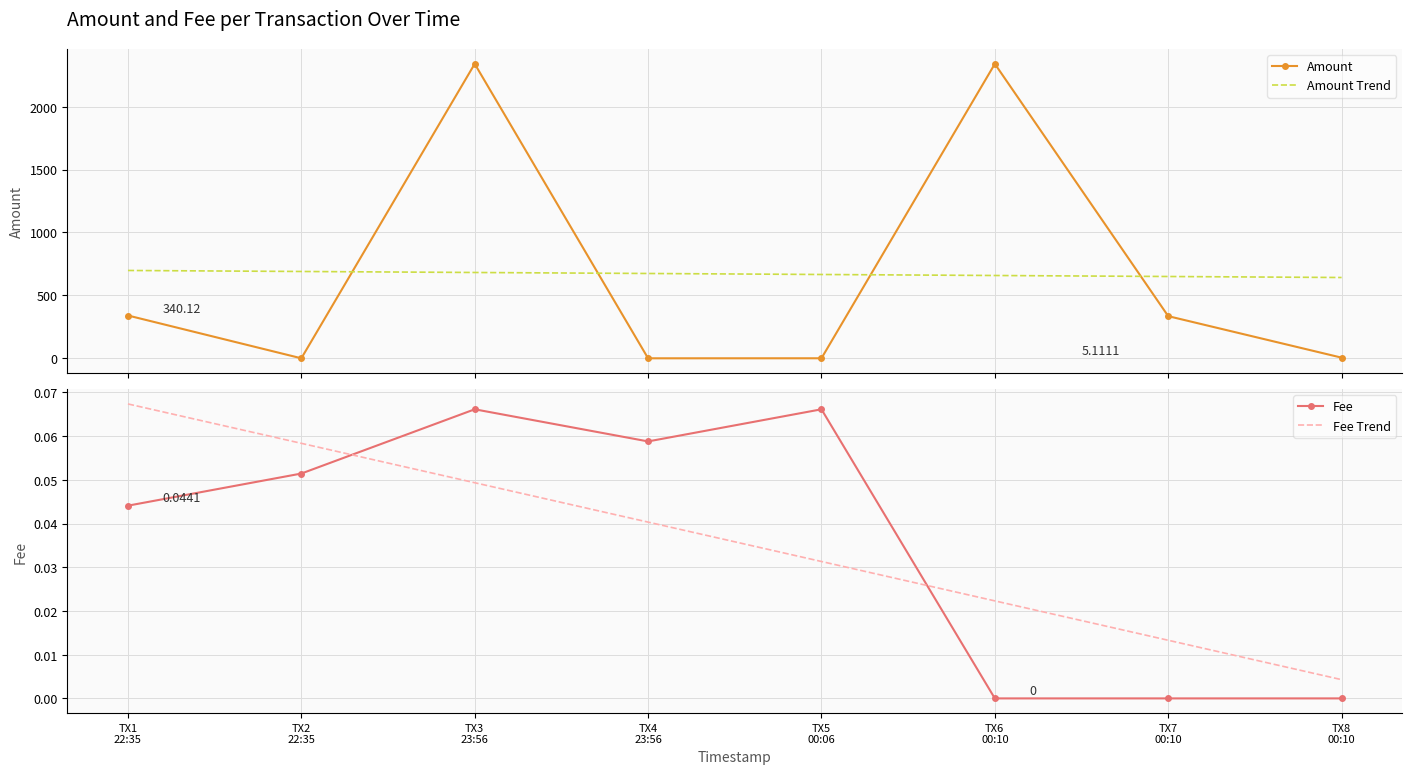

How many intersections are there between Fee and Fee Trend?

2